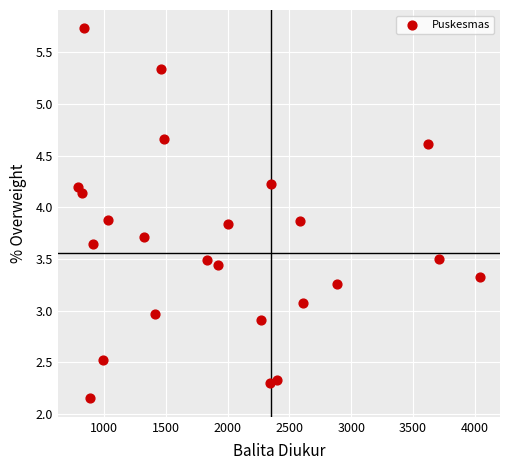

What is the range of X values (max minus min)?

3256.0